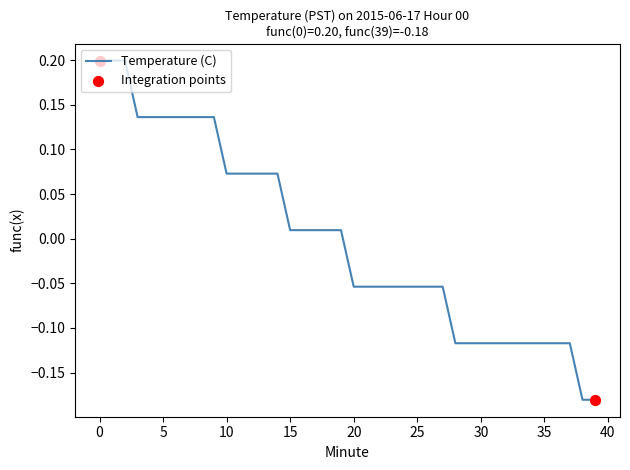

How many lines are shown in the chart?

1